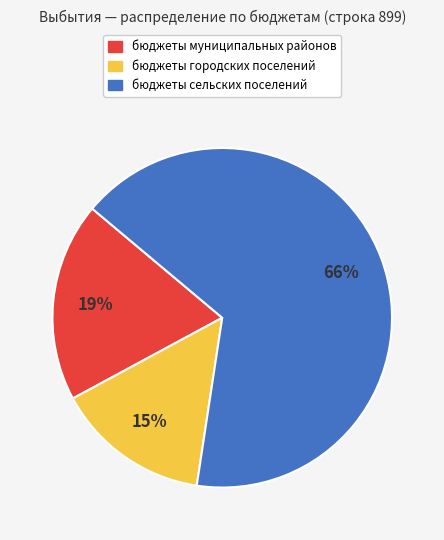

Does any single category account for the majority?

Yes